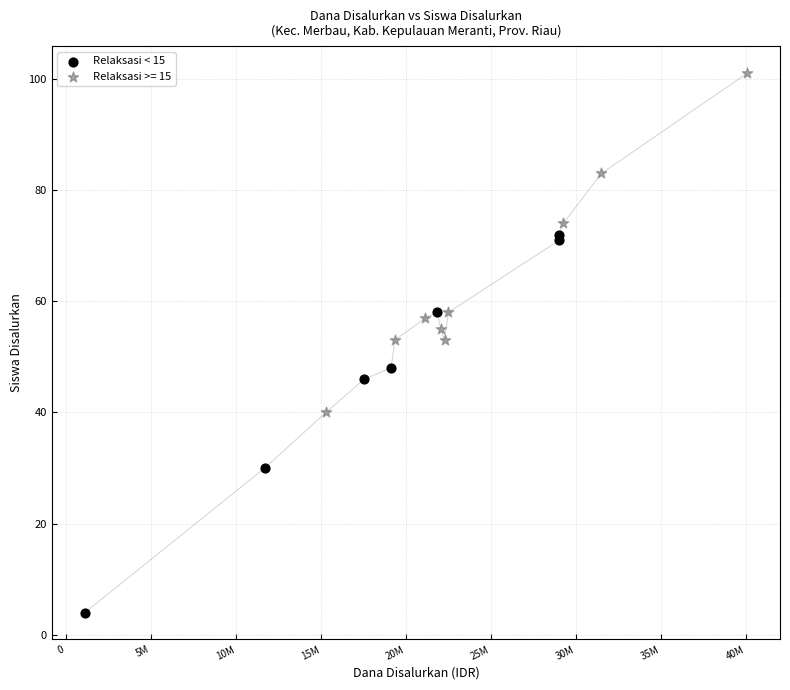

Which series has the largest Y range (max minus min)?

Relaksasi < 15